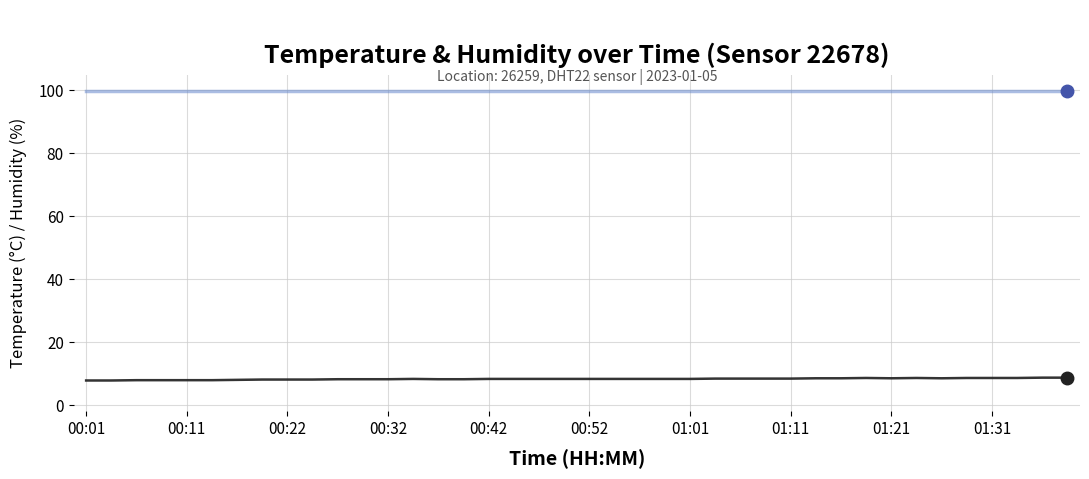

What is the greatest value displayed?

99.9